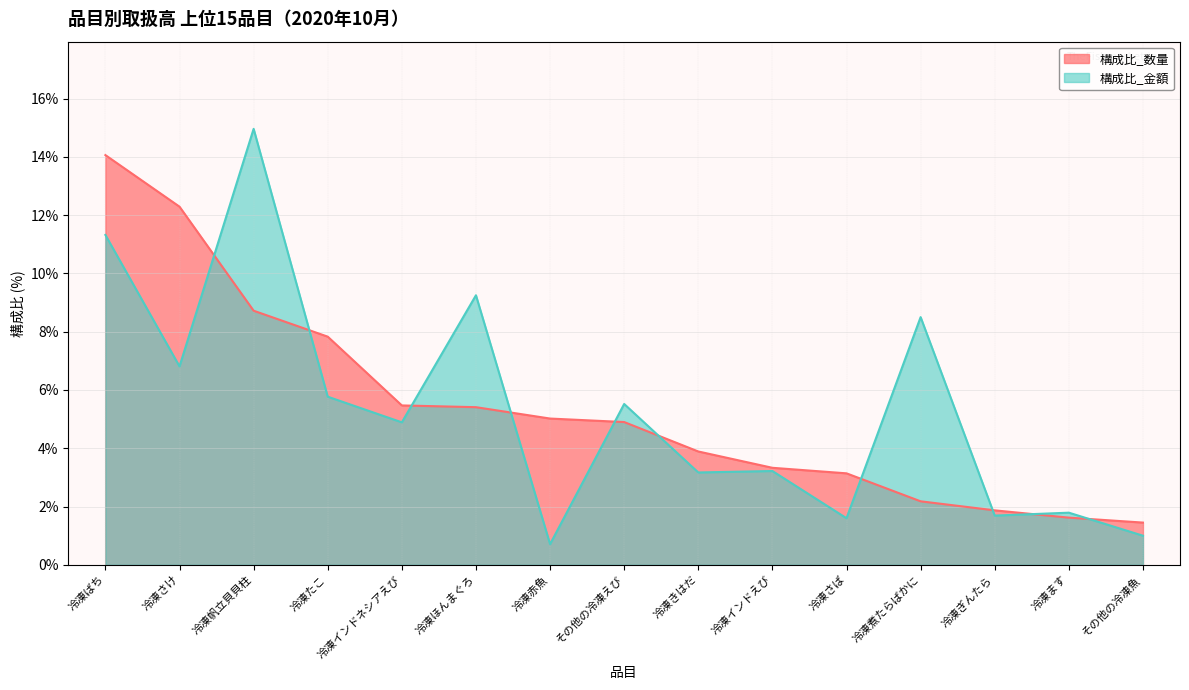

How many times do 金額 and 数量 cross each other?

10